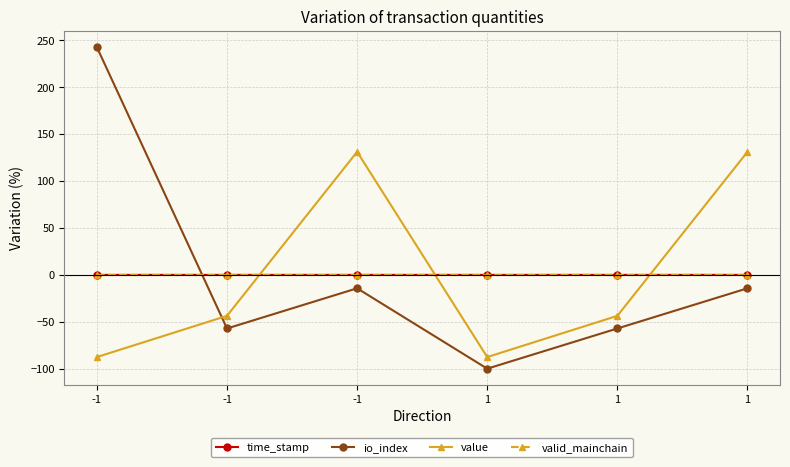

Rank the series by their maximum value, from highest to lowest.

io_index, value, time_stamp, valid_mainchain